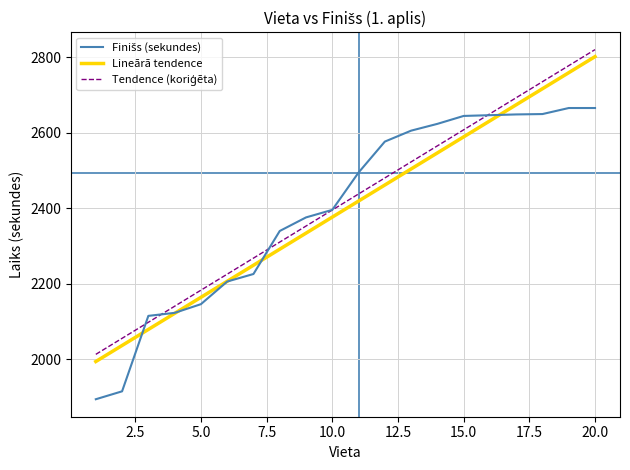

Which series has the largest range (max minus min)?

Lineārā tendence